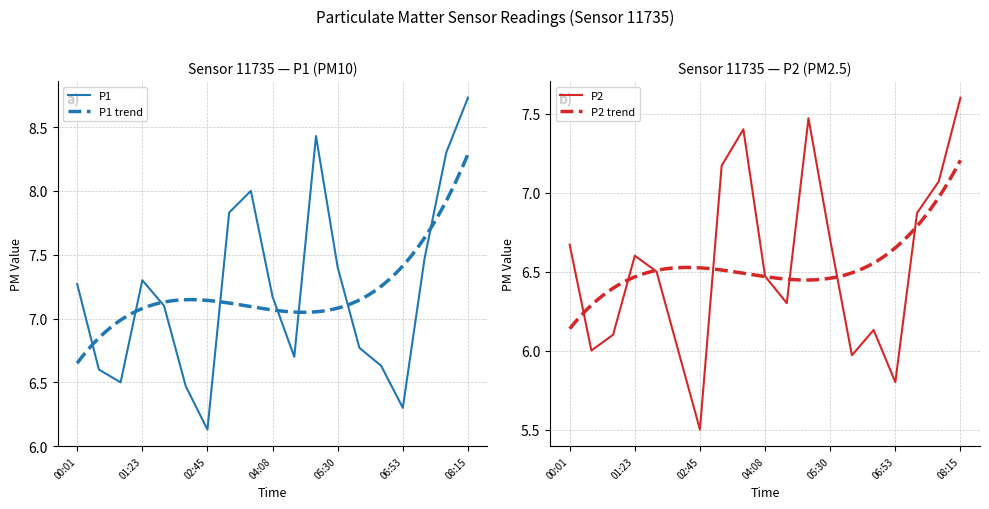

At how many categories does at least one series exceed 6?

19